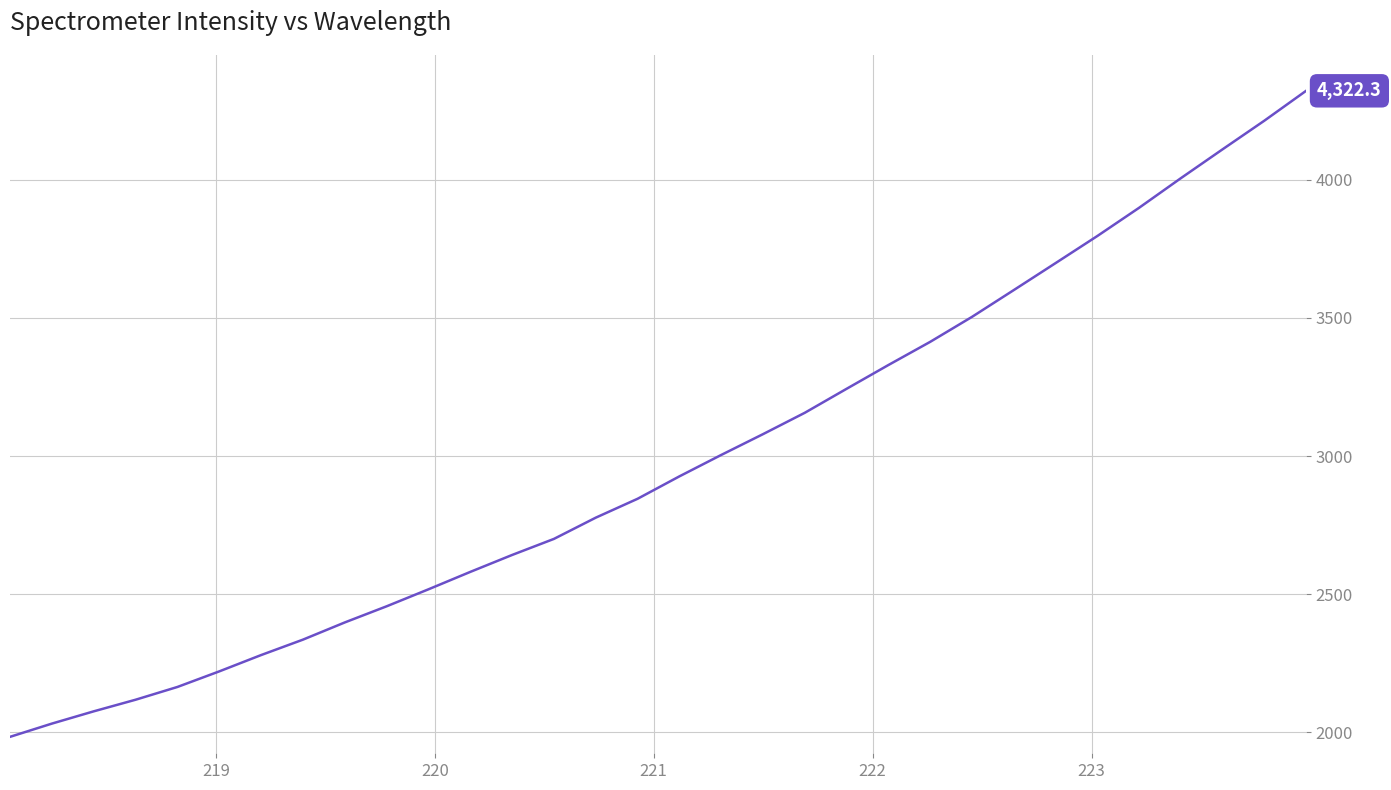

Is this an area chart (filled region under the line)?

No